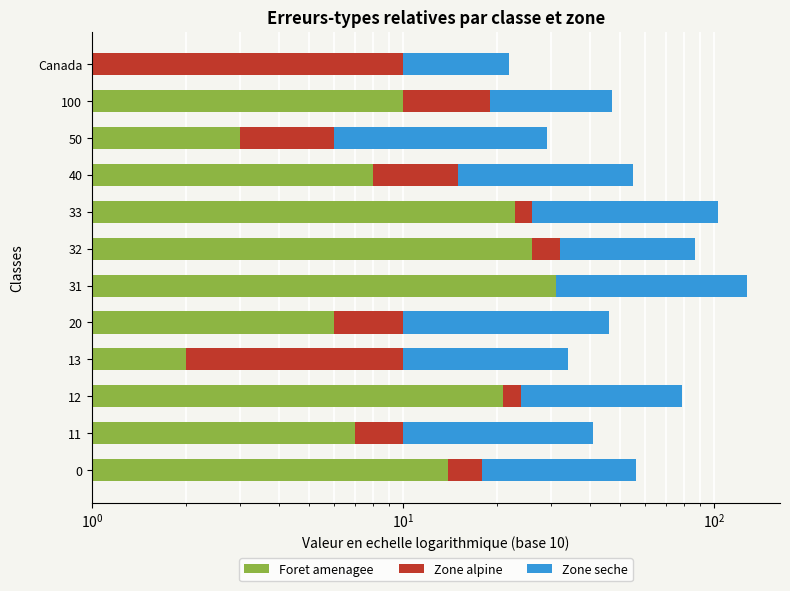

Reading left to right, extract all data points from this chart.

Foret amenagee: 14	7	21	2	6	31	26	23	8	3	10	1
Zone alpine: 4	3	3	8	4	0	6	3	7	3	9	9
Zone seche: 38	31	55	24	36	97	55	77	40	23	28	12